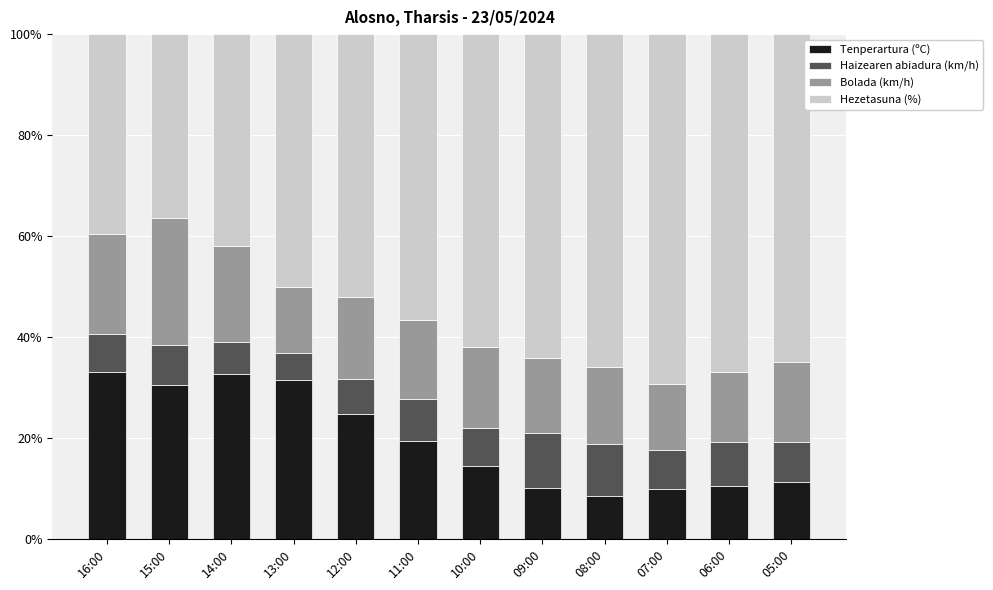

What is the lowest value of the Tenperartura (ºC) series?

8.5